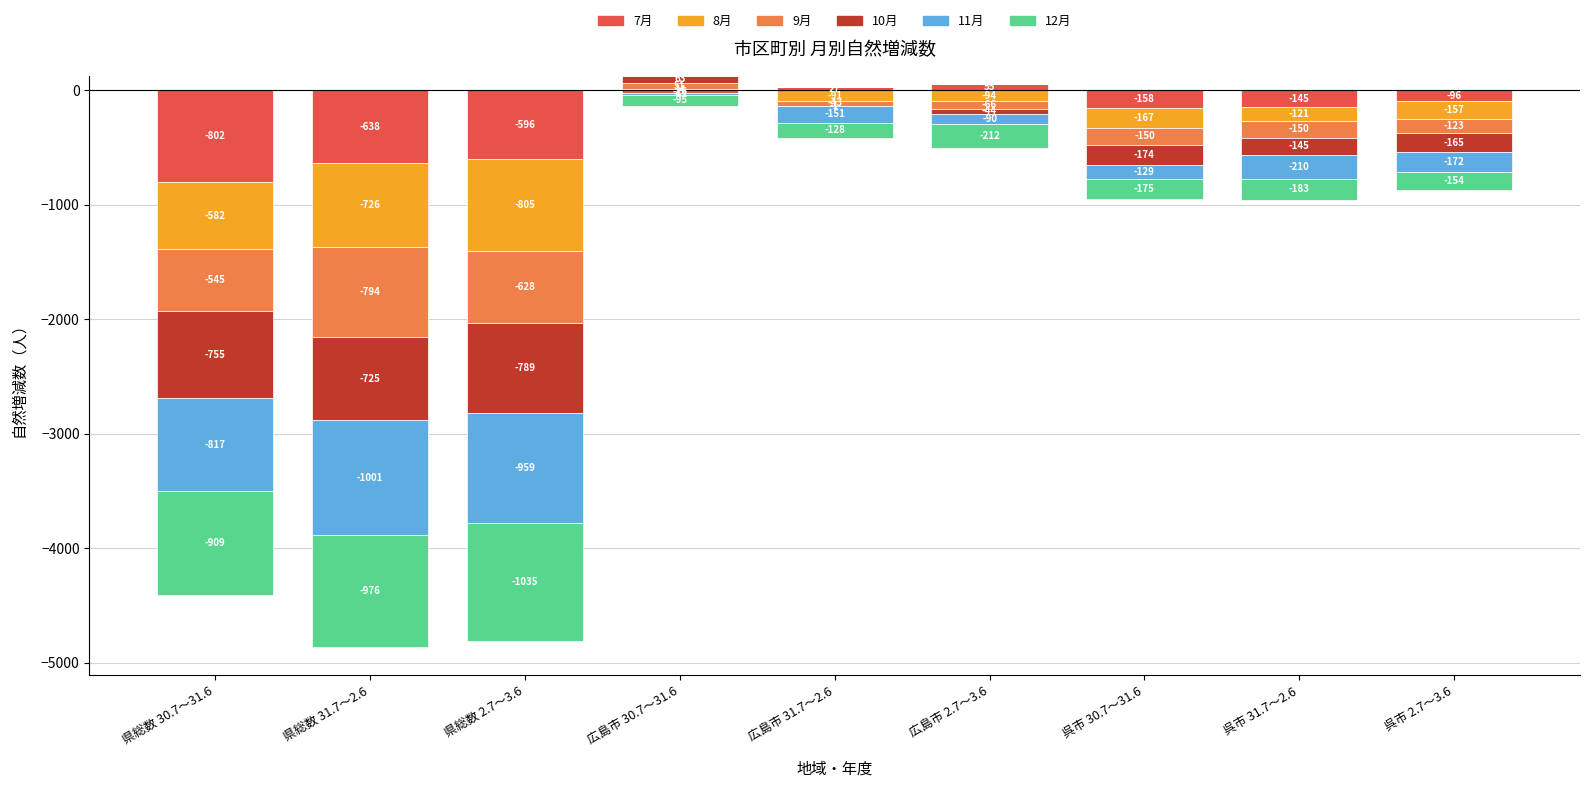

At how many categories does at least one series exceed 47?

2